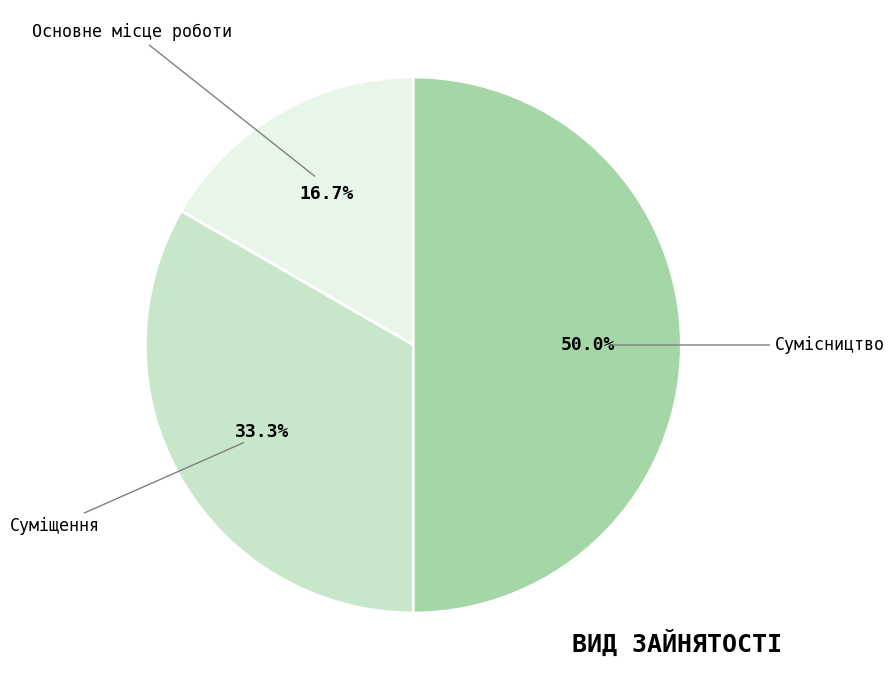

Which category has the smallest portion of the pie?

Основне місце роботи